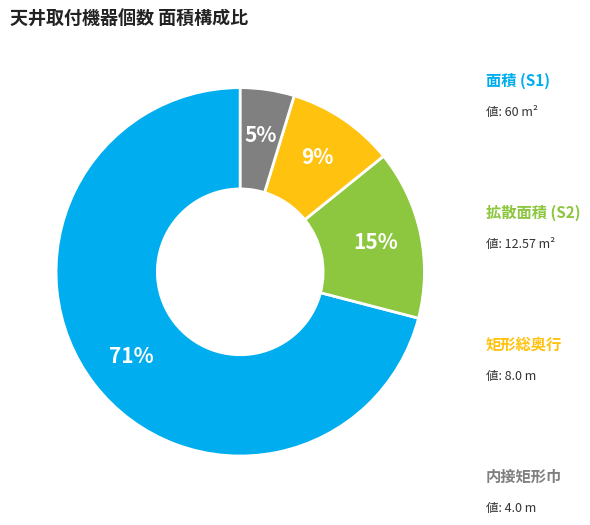

To the nearest percent, what is the difference between the largest and smallest slice percentages?

66%